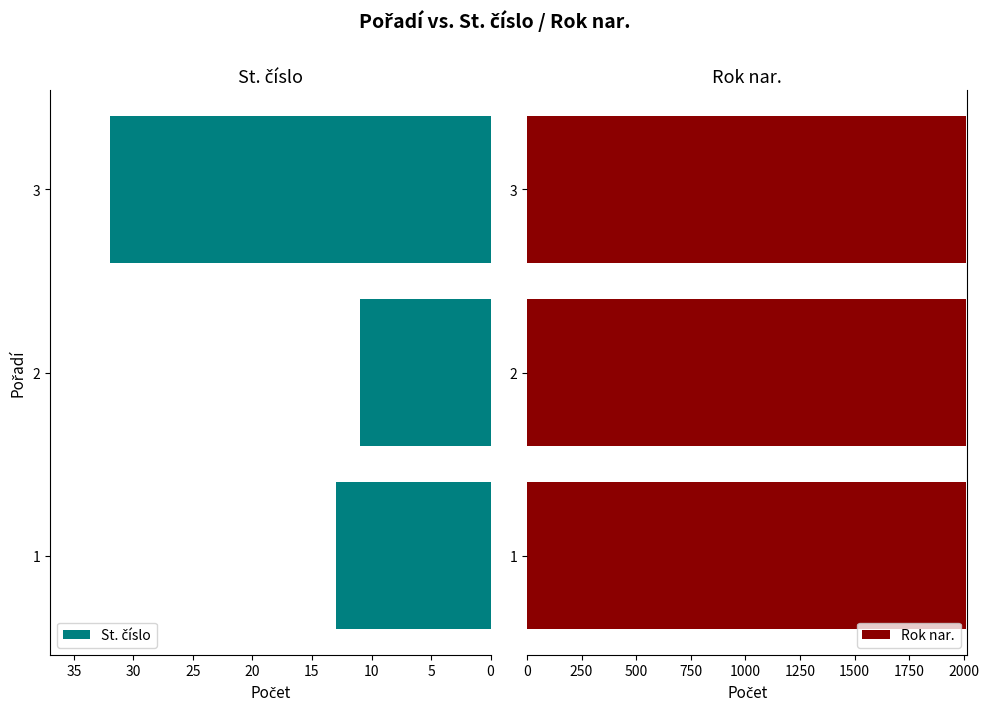

Is it true that Rok nar. equals 3392 at 1?

False